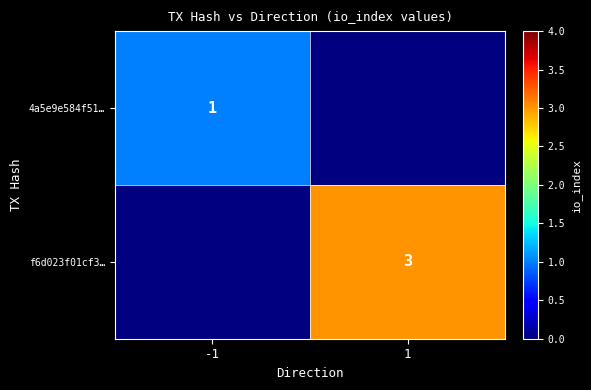

The value of f6d023f01cf3… at 1 is 3. True or false?

True